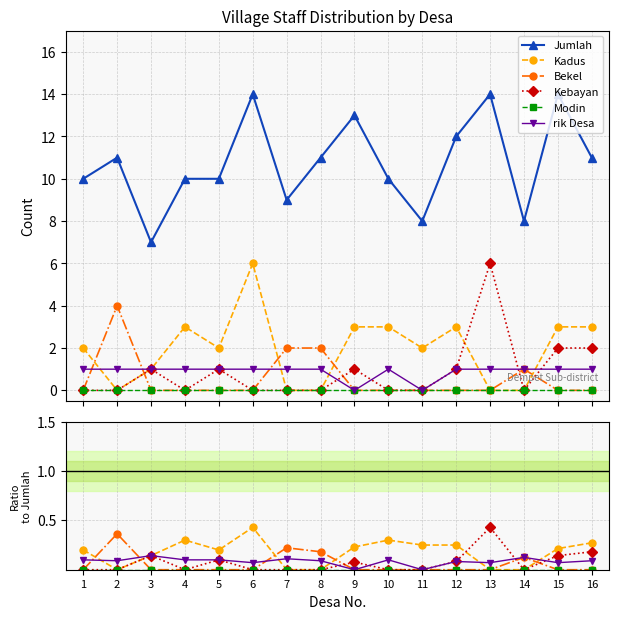

How many data points in Jumlah are above 11?

5